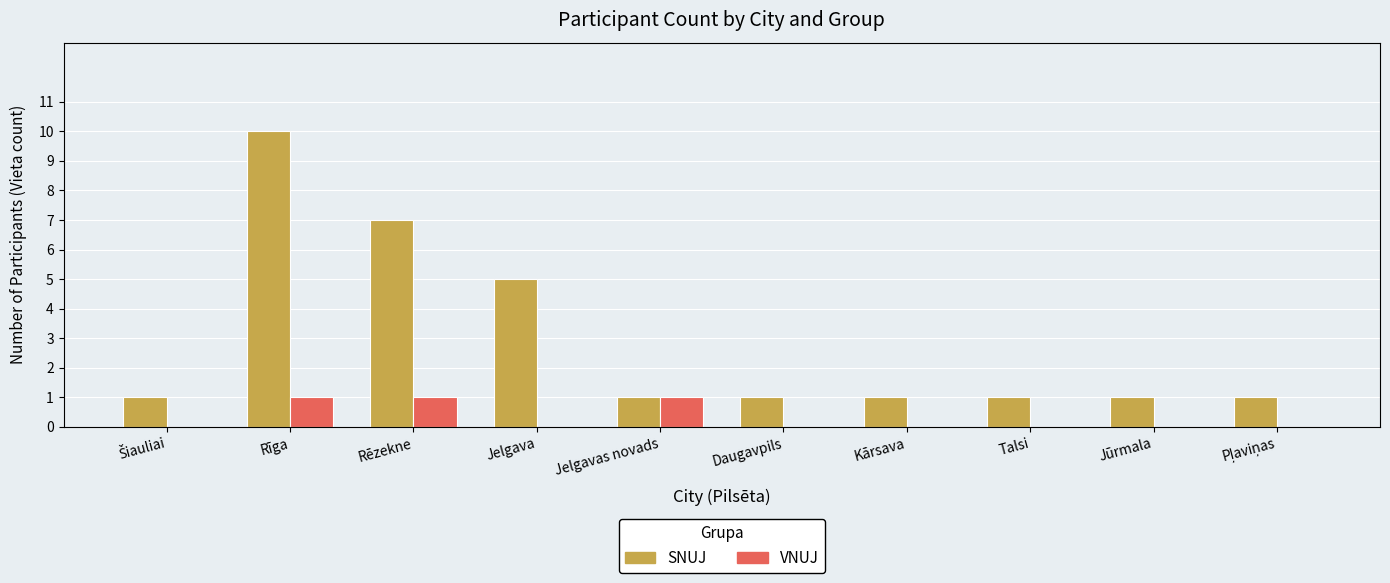

What is the sum of all SNUJ values?

29